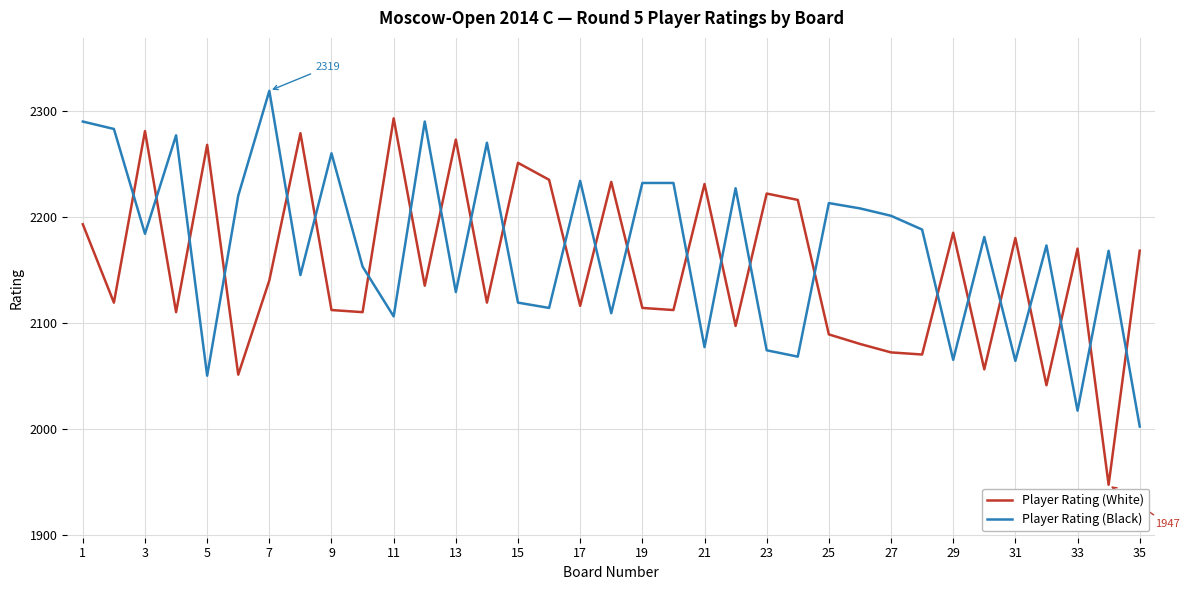

List the series in order of their peak value, lowest first.

Player Rating (White), Player Rating (Black)